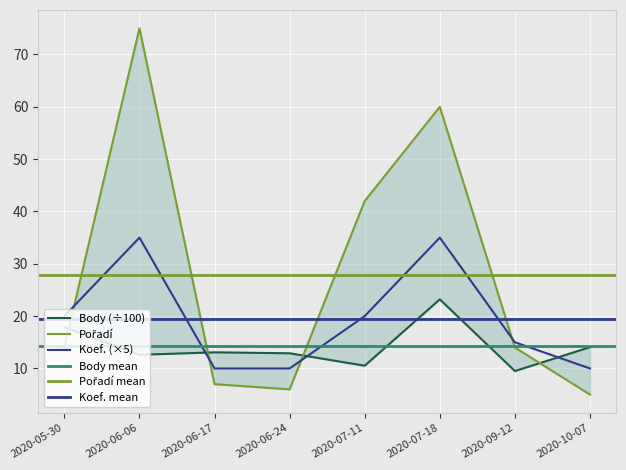

What is the difference between the Pořadí values at 2020-06-06 and 2020-06-24?

69.0